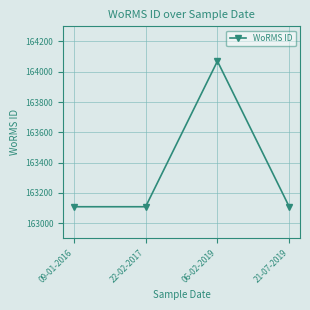

What position from the right is 22-02-2017?

3